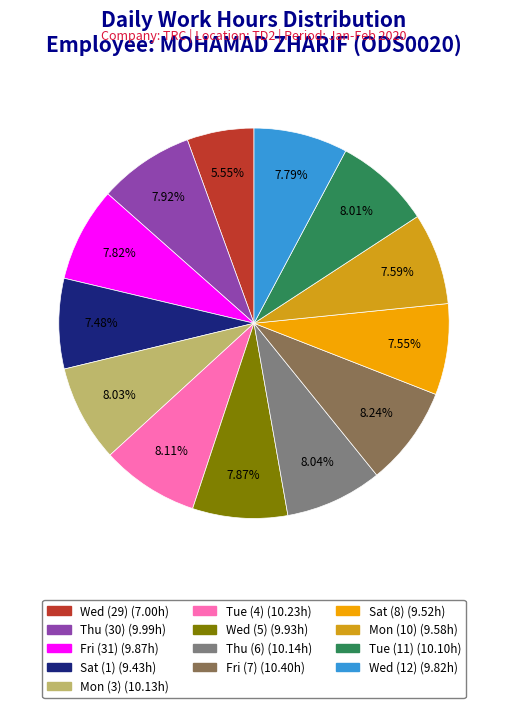

Do Sat (1) and Thu (6) together represent more than half of the pie?

No